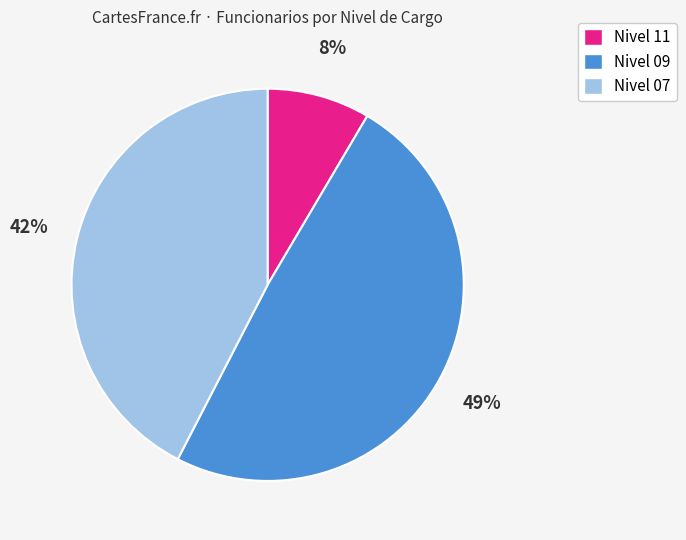

Does any single category account for the majority?

No